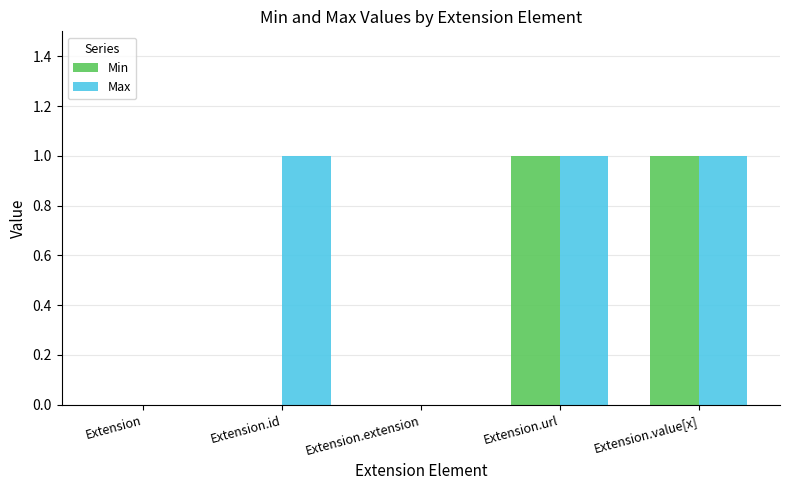

Reading left to right, extract all data points from this chart.

Min: 0	0	0	1	1
Max: 0	1	0	1	1